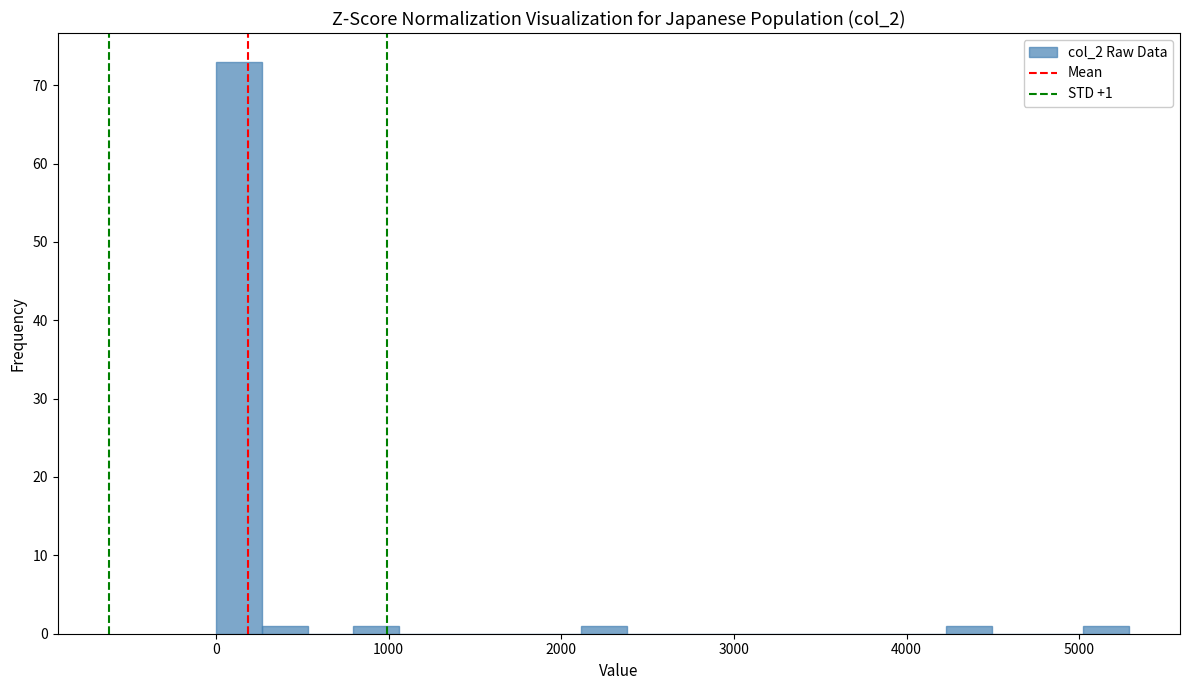

Read against the x-axis, roughly where is the centre of the tallest bar?

100